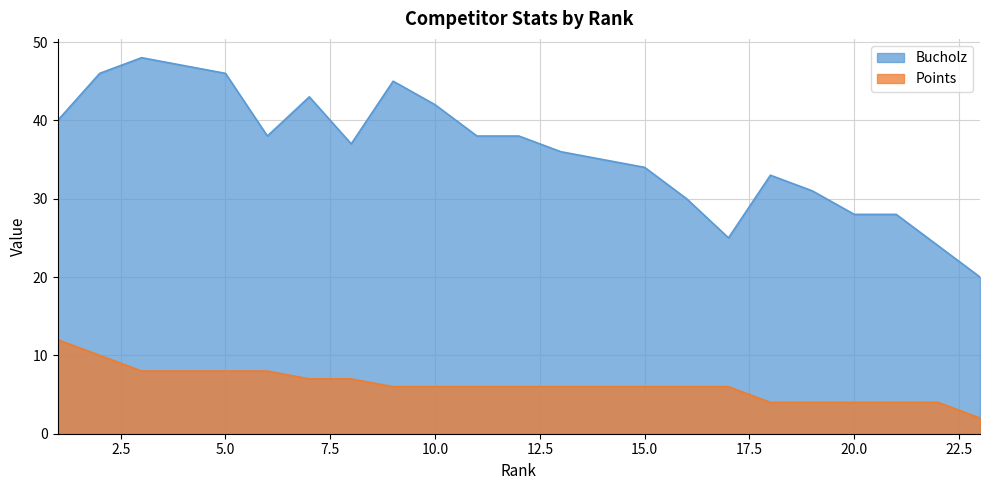

What is the total value across all series at 2?

56